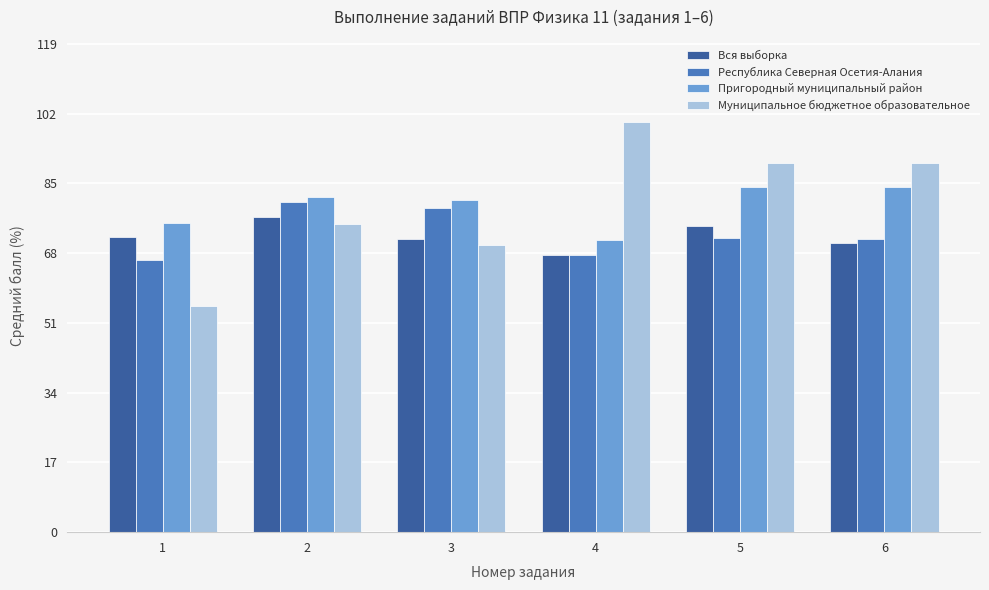

Are the bars horizontal?

No